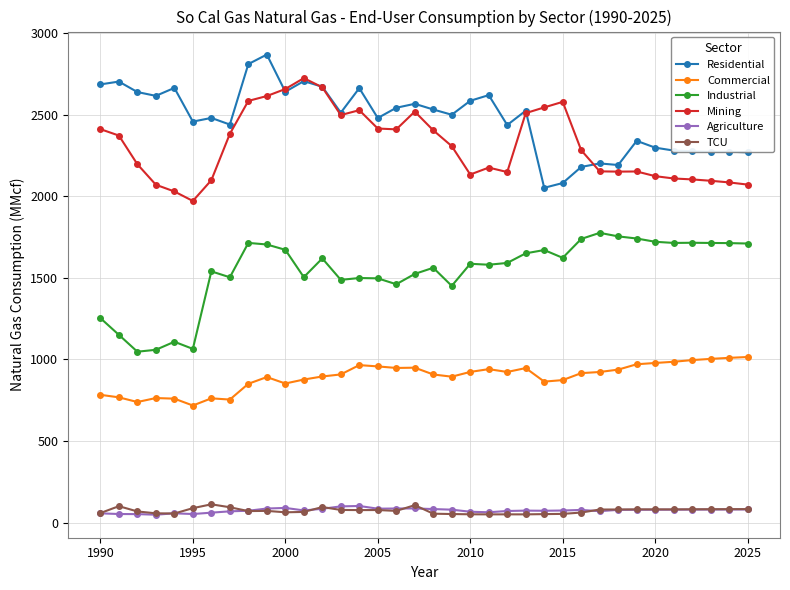

True or false: Industrial and TCU intersect in this chart.

False